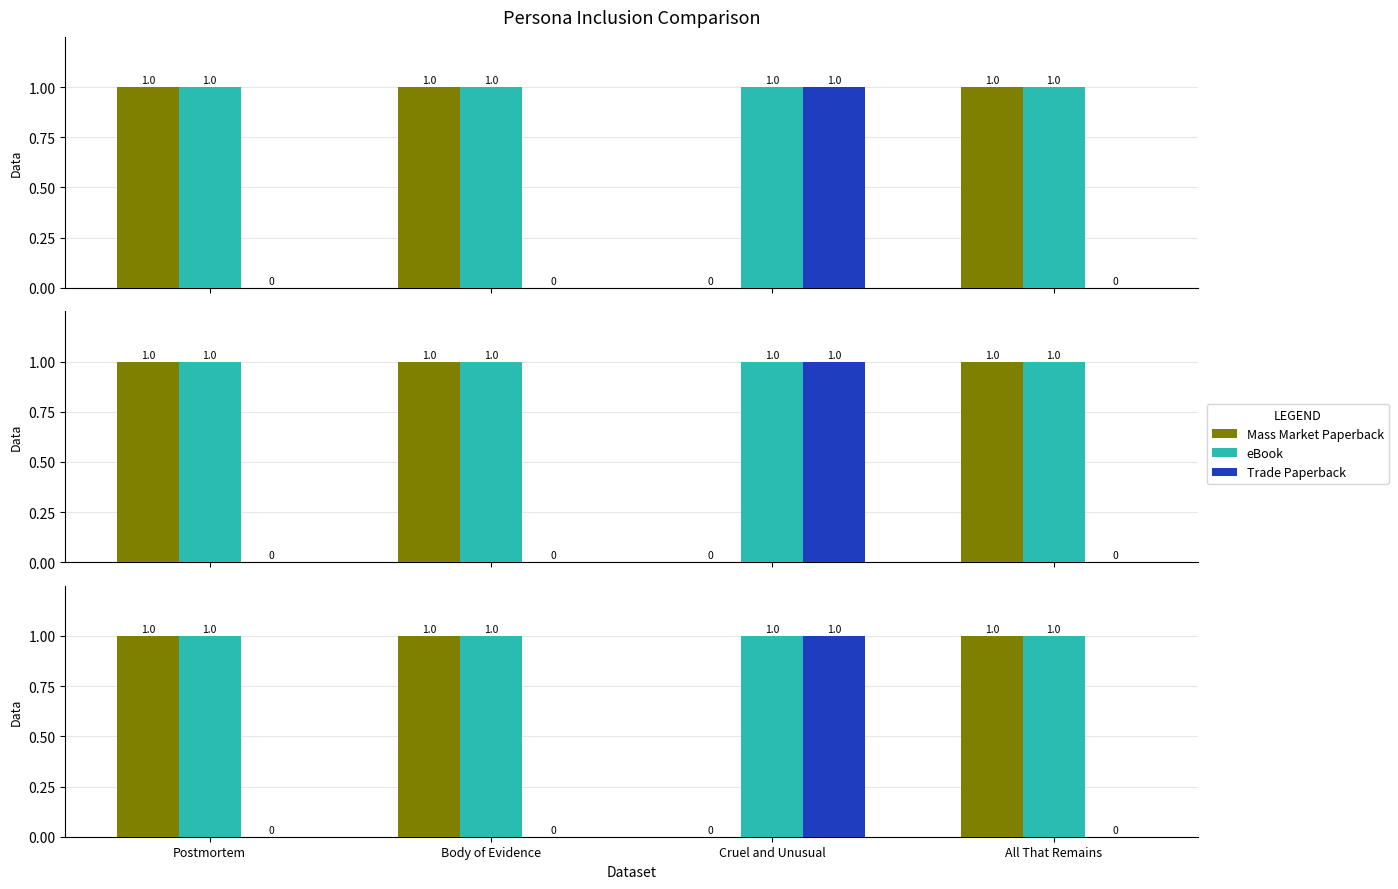

Between Body of Evidence and All That Remains, which series saw the biggest shift?

Mass Market Paperback